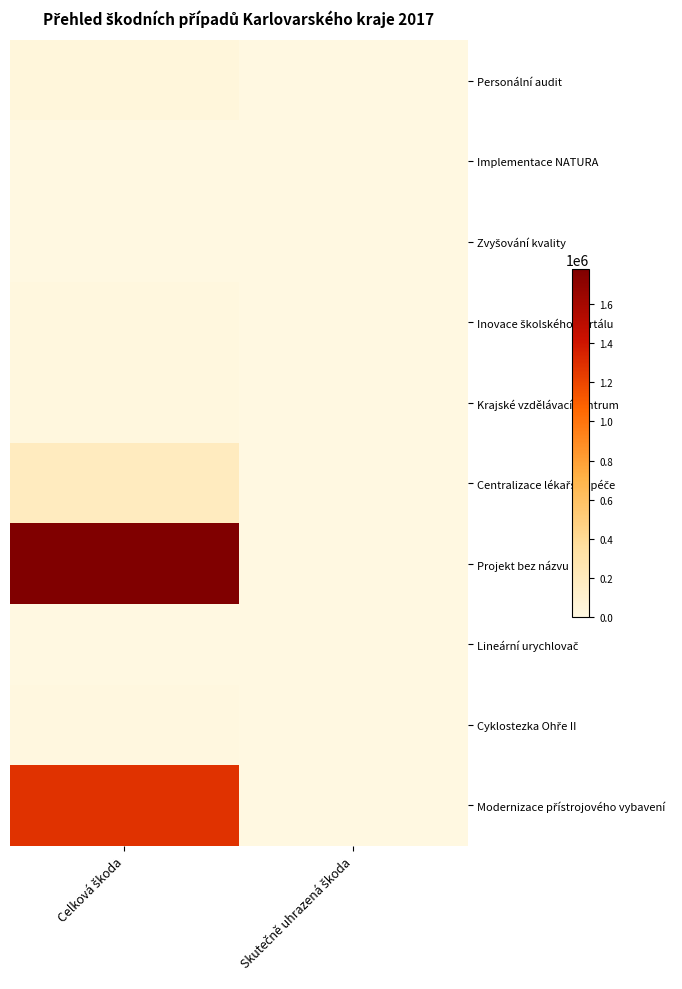

What is the spread (max minus min) of values at Skutečně uhrazená škoda?

1858.0